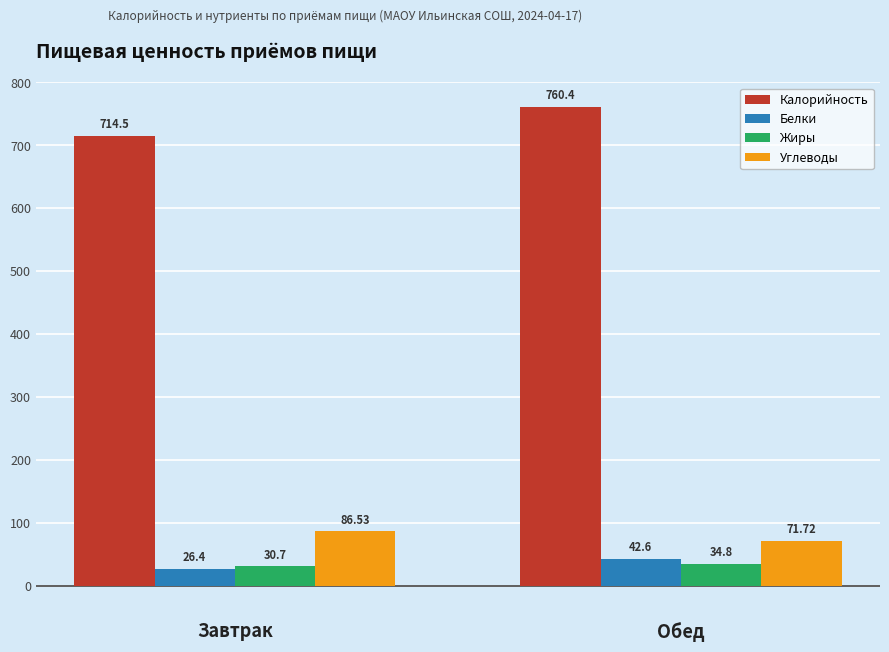

What is the highest value of the Калорийность series?

760.4